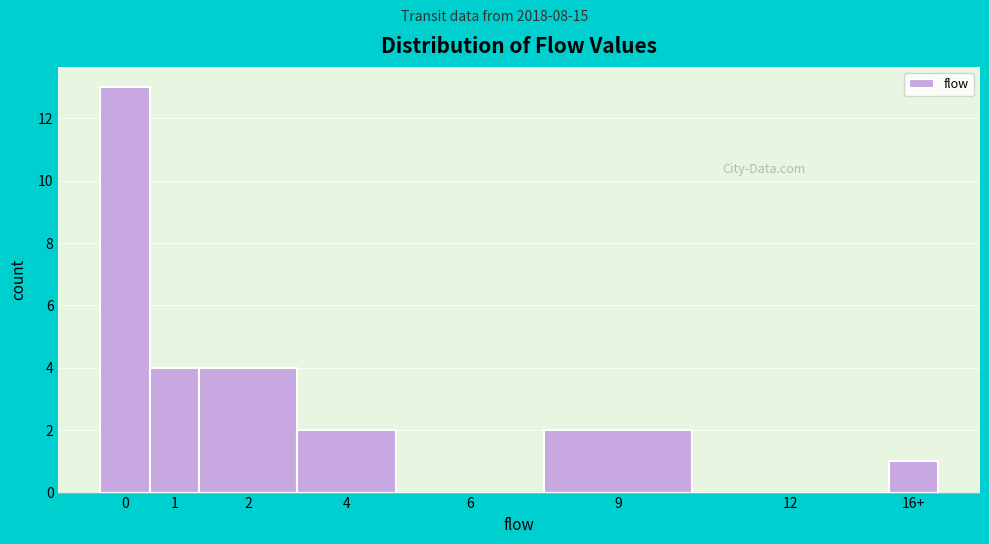

Reading left to right, transcribe all the data shown in this chart.

0=13	1=4	2=4	4=2	6=0	9=2	12=0	16+=1